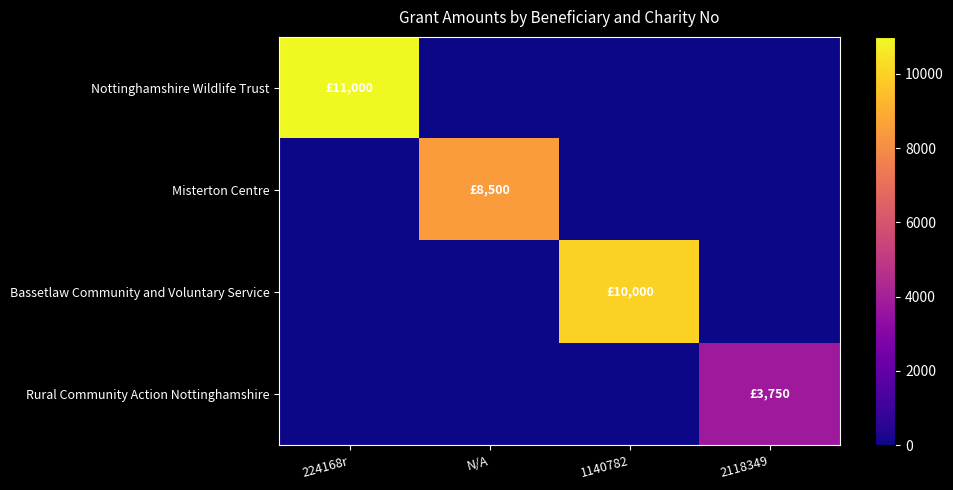

Between 1140782 and 2118349, which series saw the biggest shift?

Bassetlaw Community and Voluntary Service